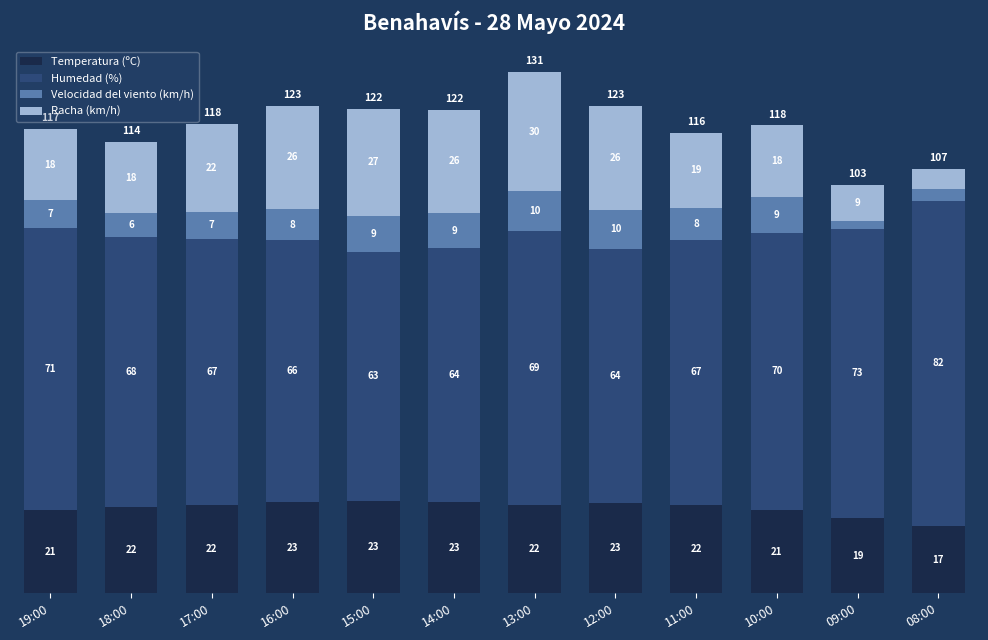

What is the sum of all Temperatura (ºC) values?

258.8